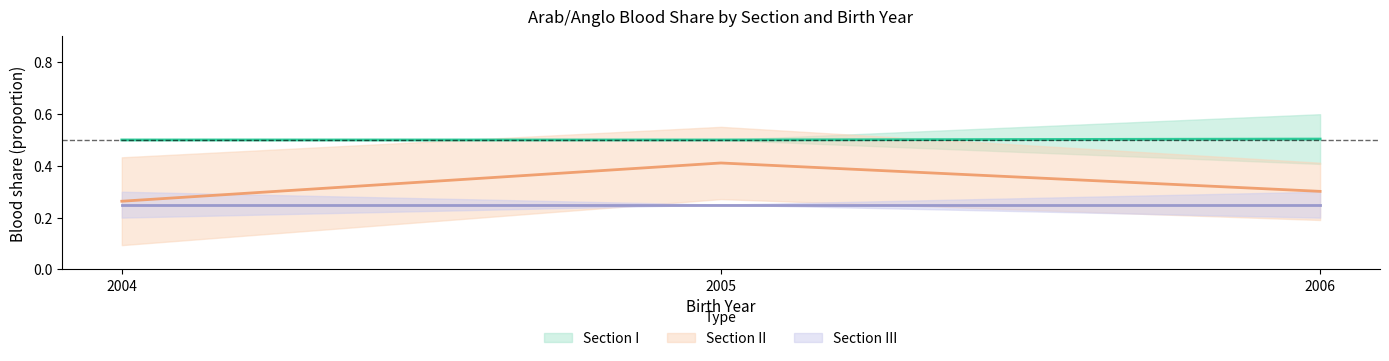

What is the minimum value for Section II?

0.1